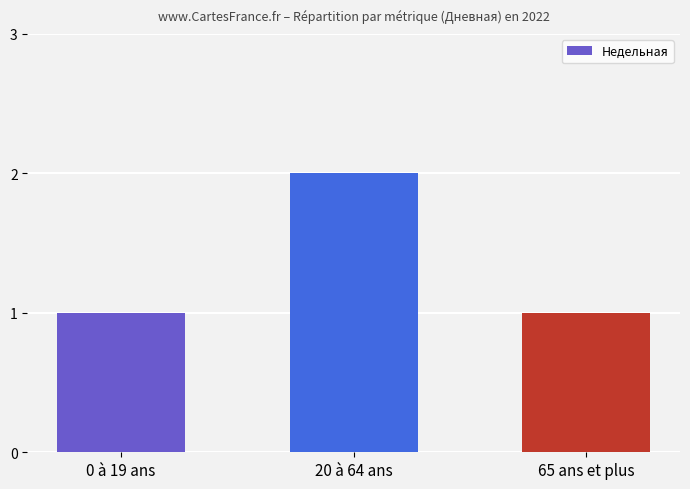

What value does the data have at 65 ans et plus?

1